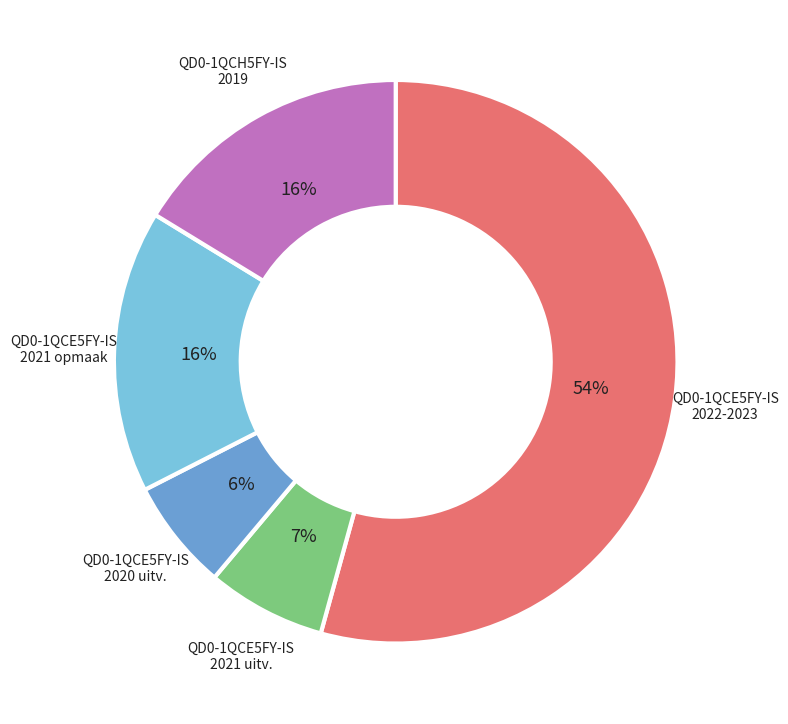

Which category has the biggest portion of the pie?

QD0-1QCE5FY-IS 2022-2023